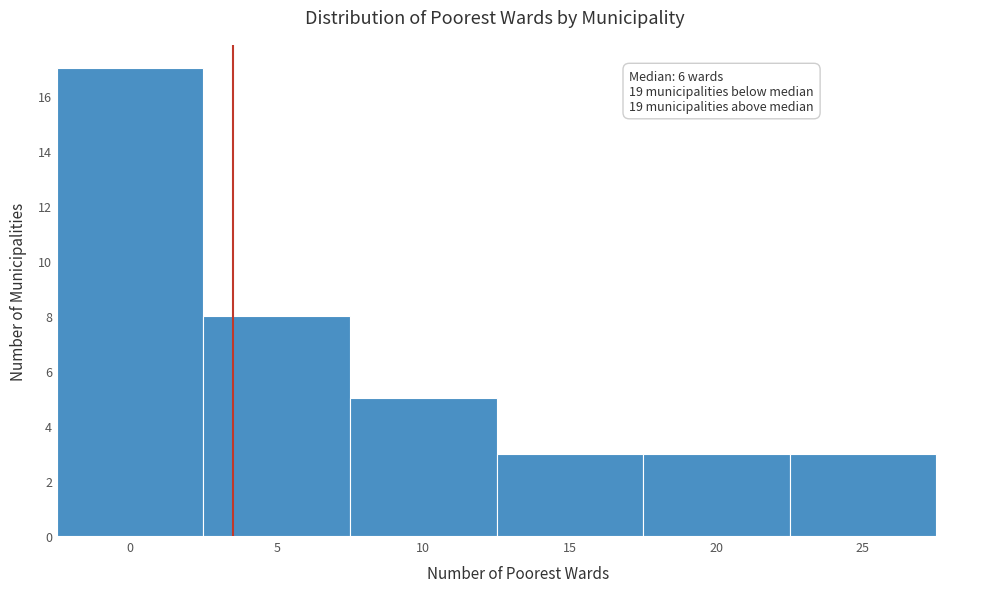

Reading left to right, extract all data points from this chart.

0=17	5=8	10=5	15=3	20=3	25=3